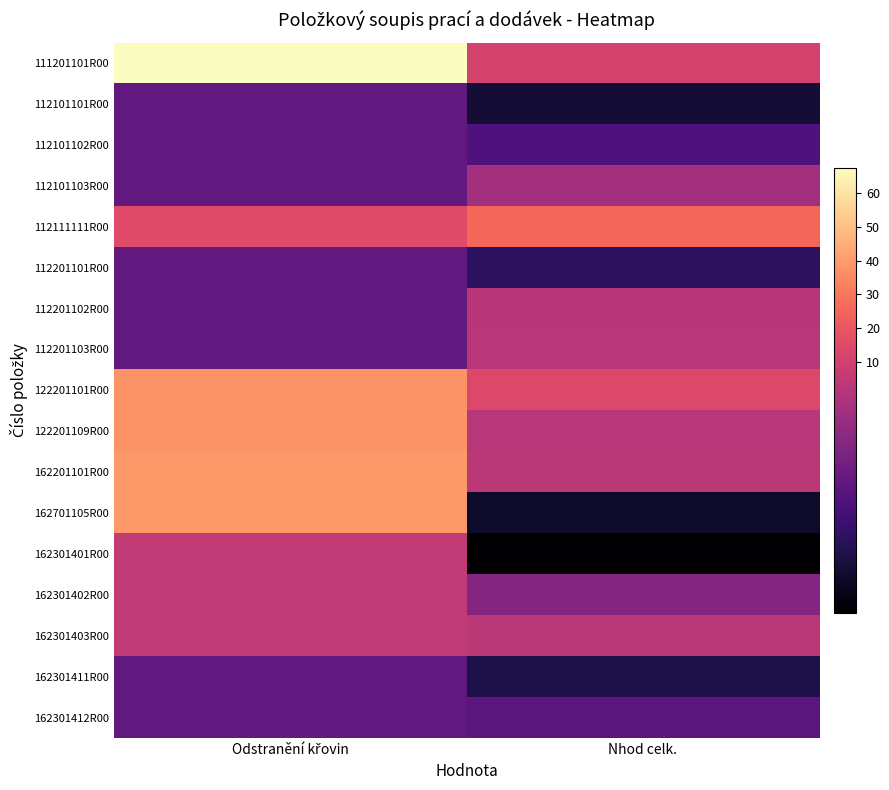

What is the total value across all series at Nhod celk.?

71.2